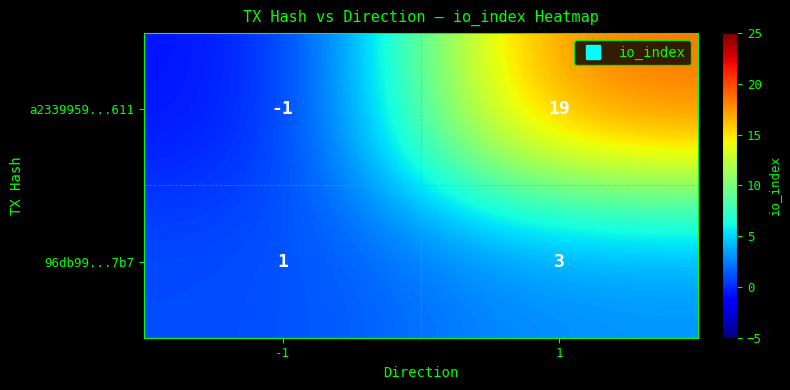

How many data points does each series have?

2